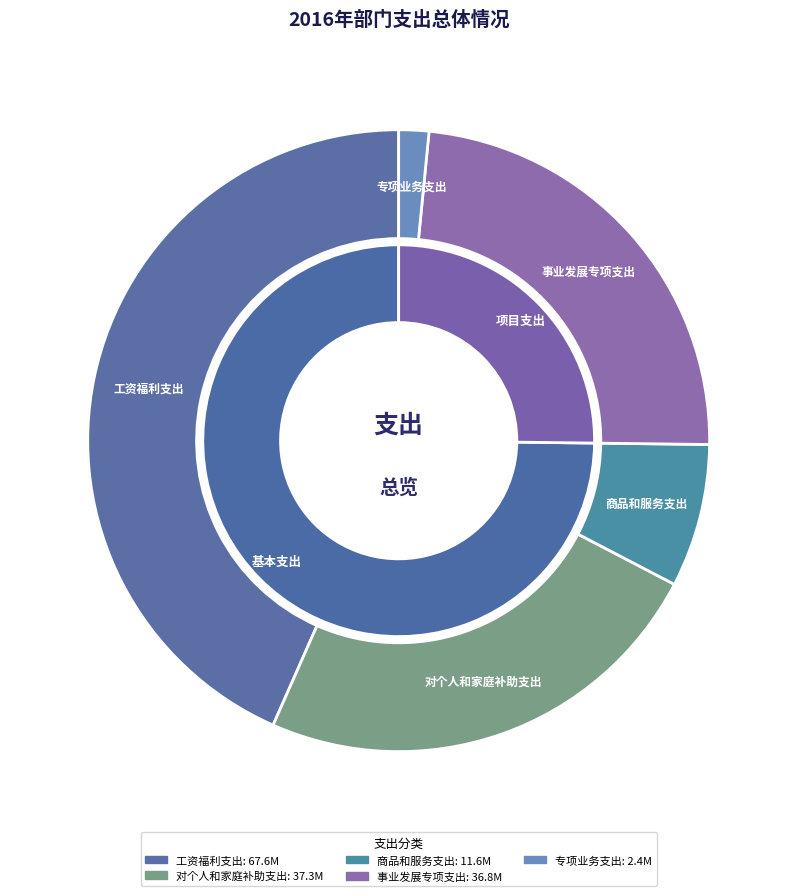

Is it true that 对个人和家庭补助支出 is 24% of the pie?

True